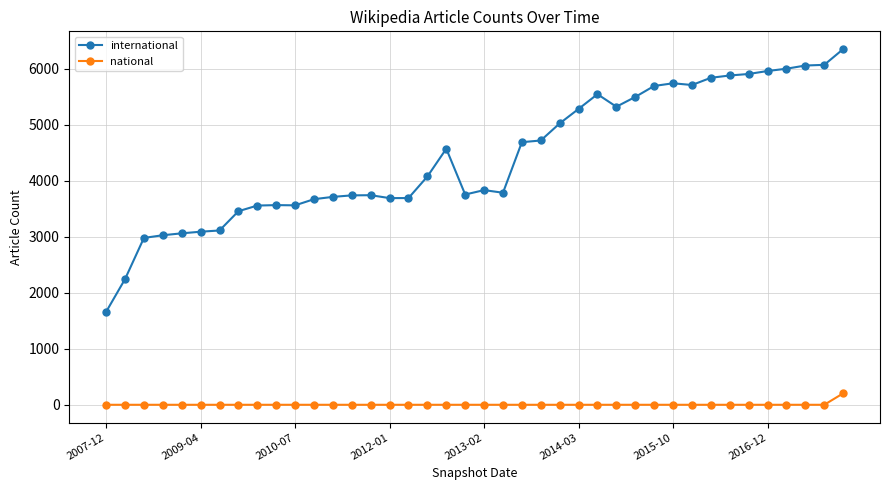

What is the minimum value for international?

1661